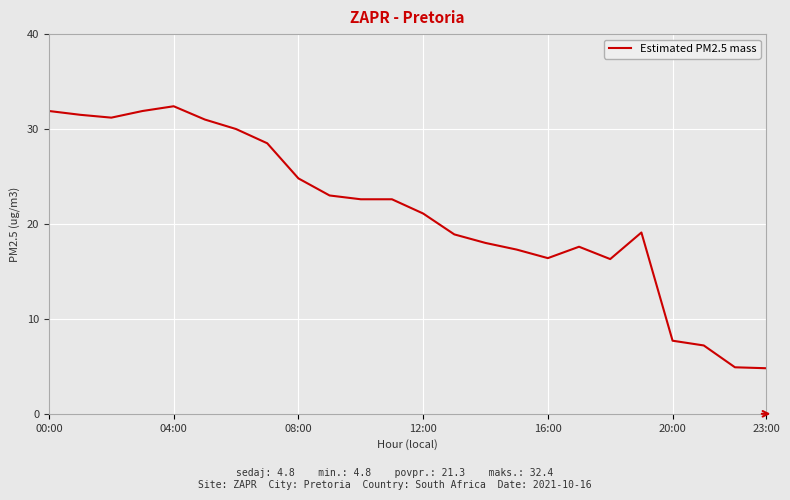

What is the smallest value displayed?

4.8